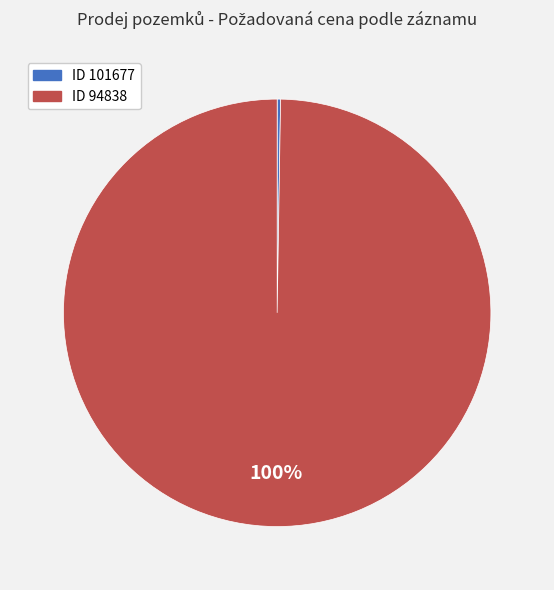

To the nearest percent, what is the average slice percentage?

50%